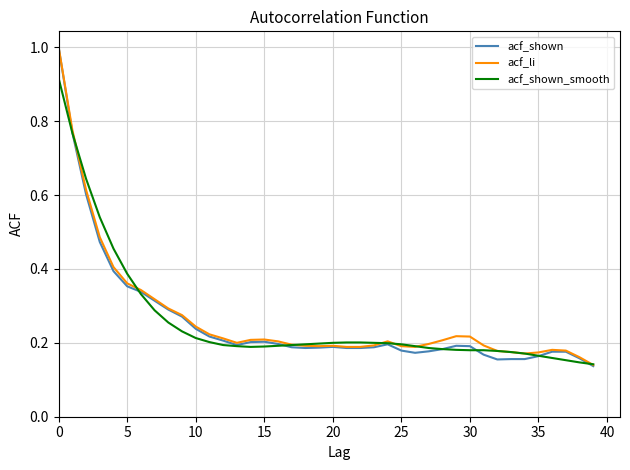

Which series has the widest spread of values?

acf_shown